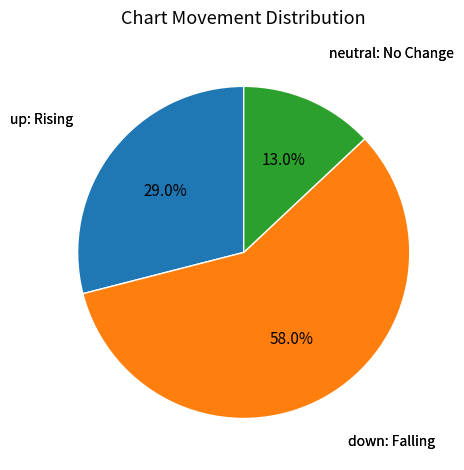

Is there any slice that represents more than half of the pie?

Yes